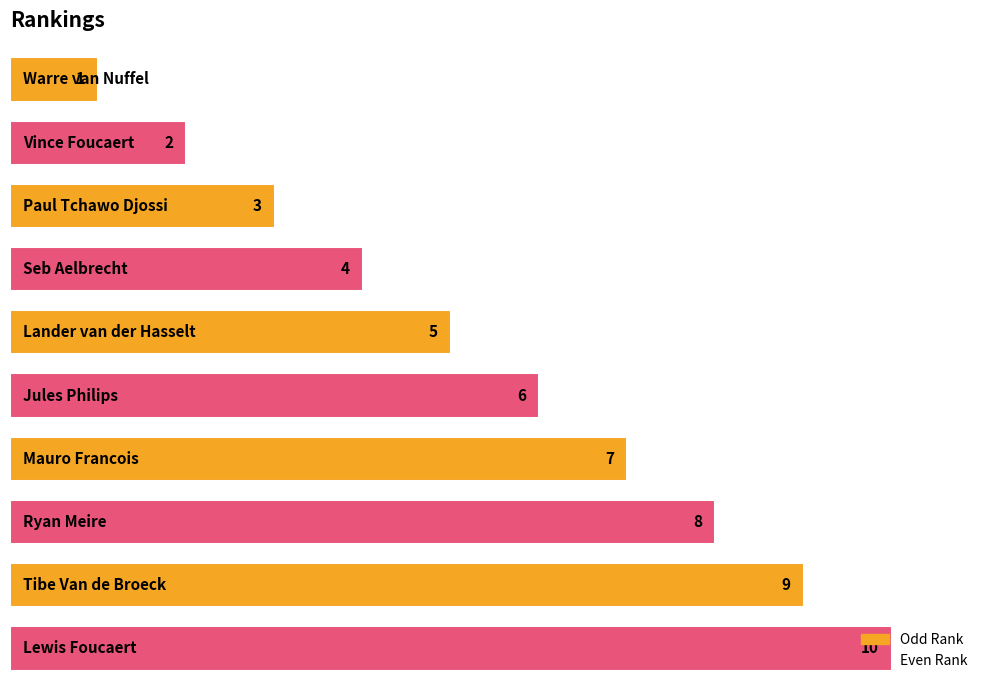

What is the value of the 7th bar from the top?

7